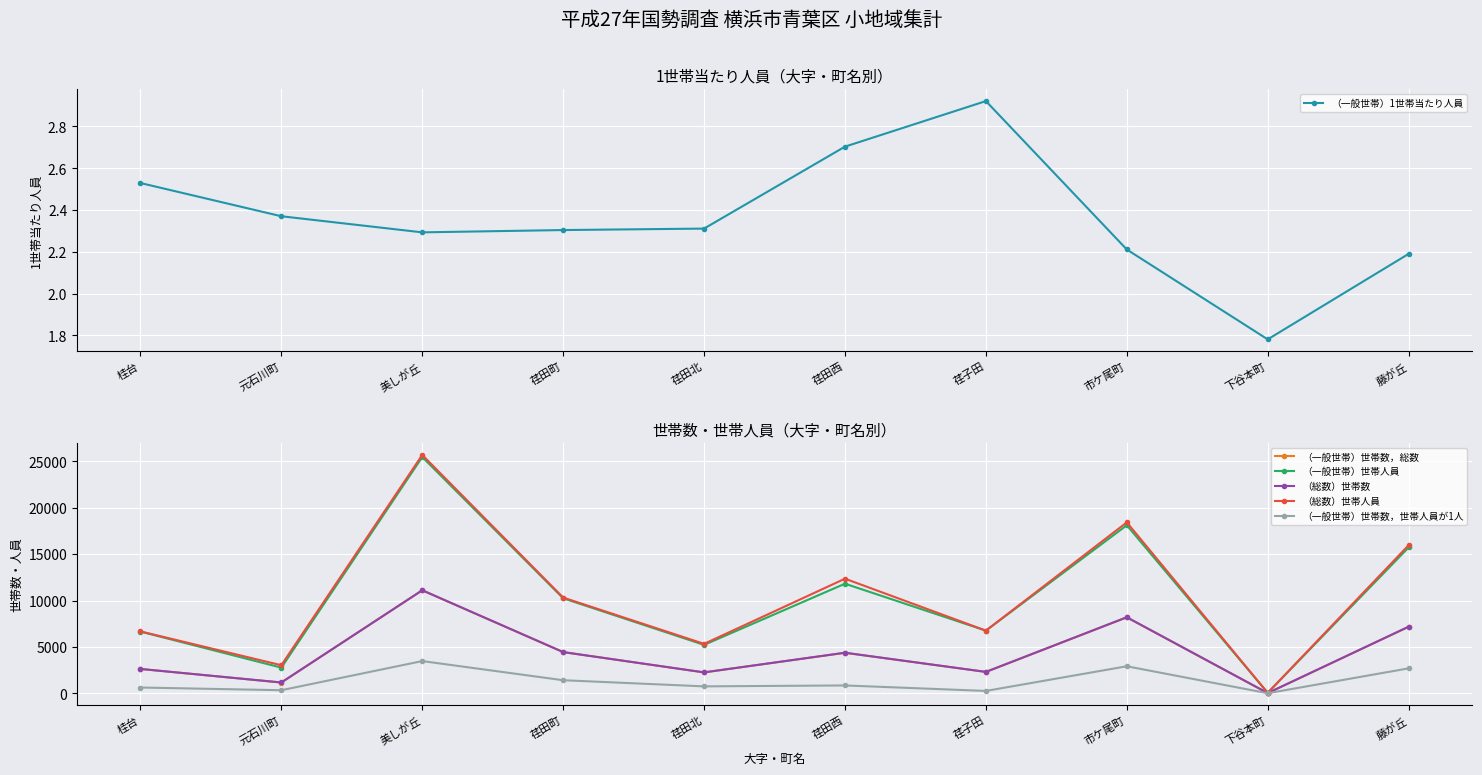

List the series in order of their peak value, highest first.

（総数）世帯人員, （一般世帯）世帯人員, （総数）世帯数, （一般世帯）世帯数，総数, （一般世帯）世帯数，世帯人員が1人, （一般世帯）1世帯当たり人員